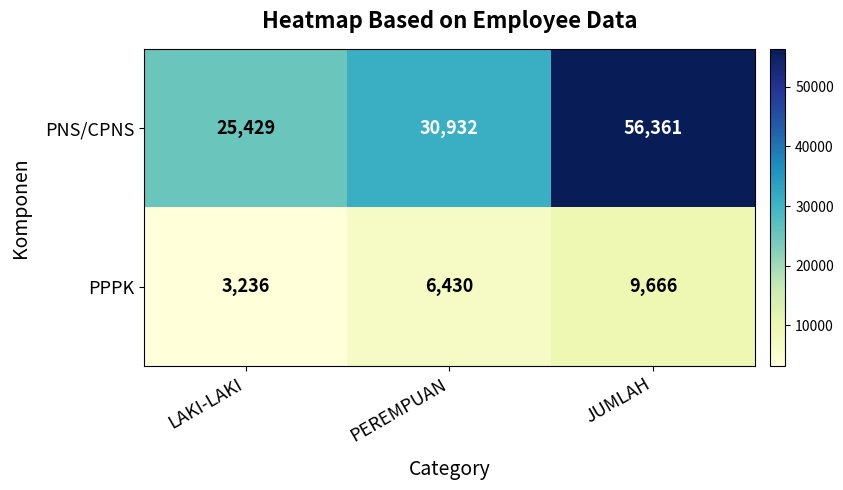

List the series in order of their peak value, lowest first.

PPPK, PNS/CPNS